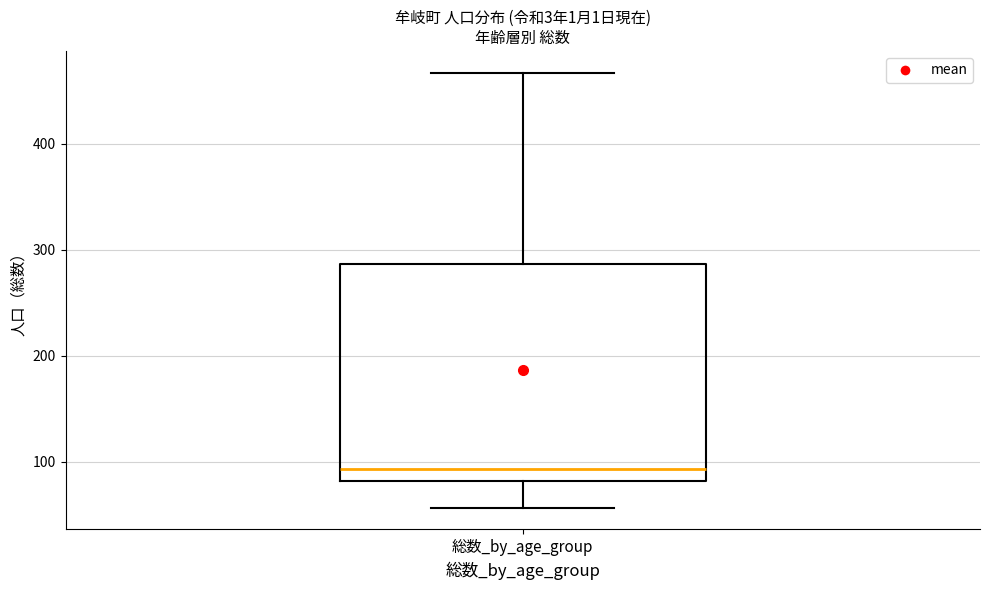

Where does the lower whisker of the box for 総数_by_age_group end on the y-axis? The values are not printed on the chart, so give them approximately, as read against the axis.

60